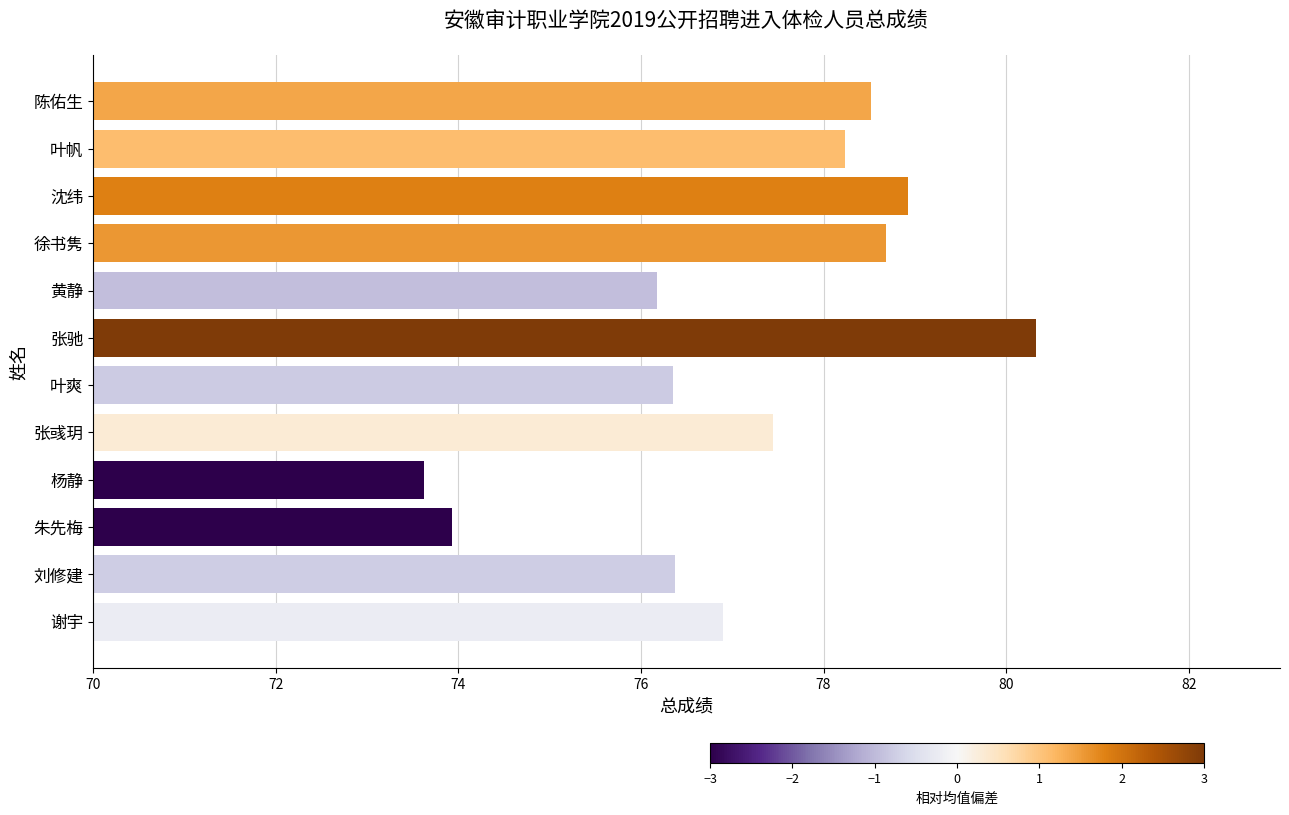

What is the minimum value shown in the chart?

73.6